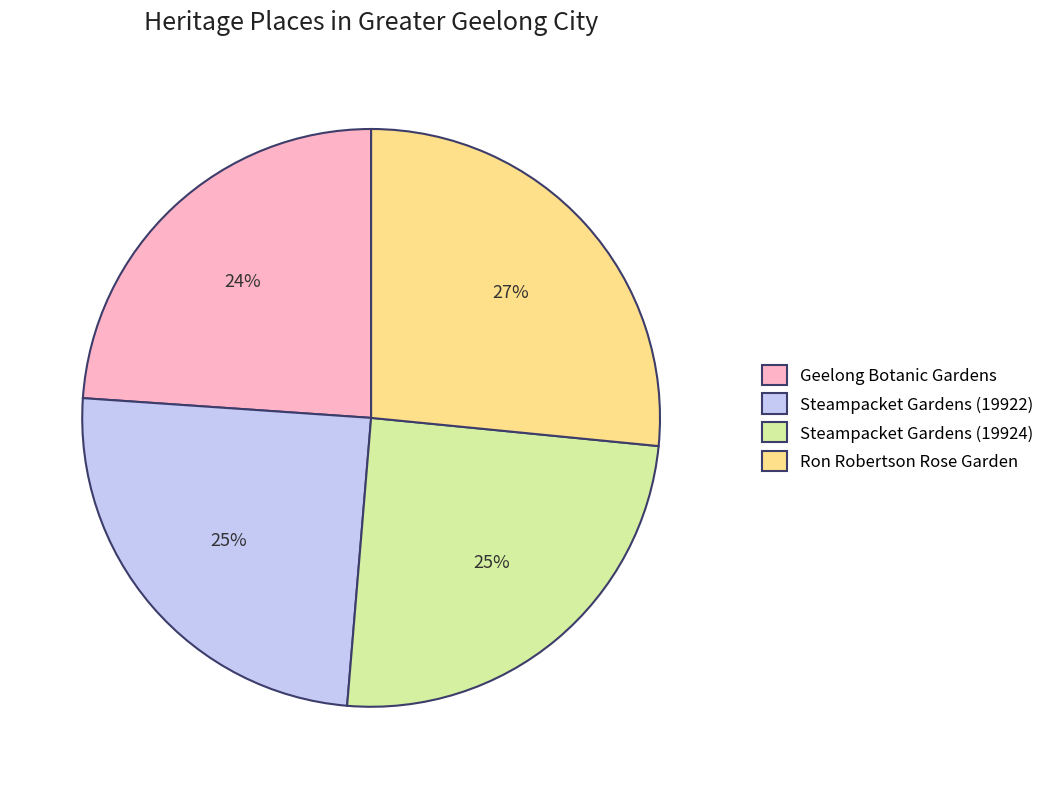

Which slice is the smallest?

Geelong Botanic Gardens